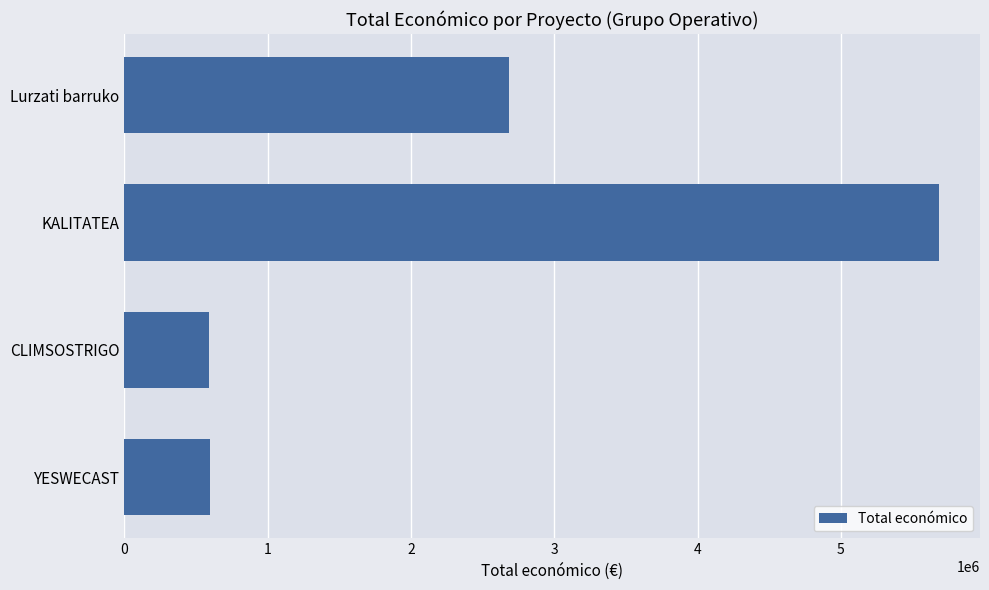

Between Lurzati barruko and CLIMSOSTRIGO, which is larger?

Lurzati barruko